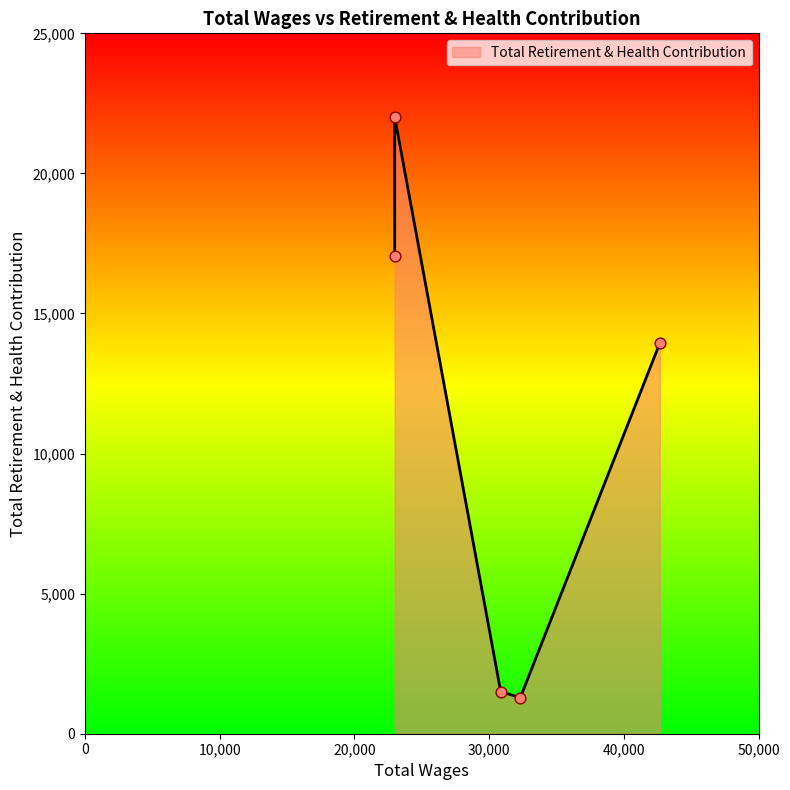

Approximately how many times larger is the value at 22990.0 compared to 42661.0?

1.2